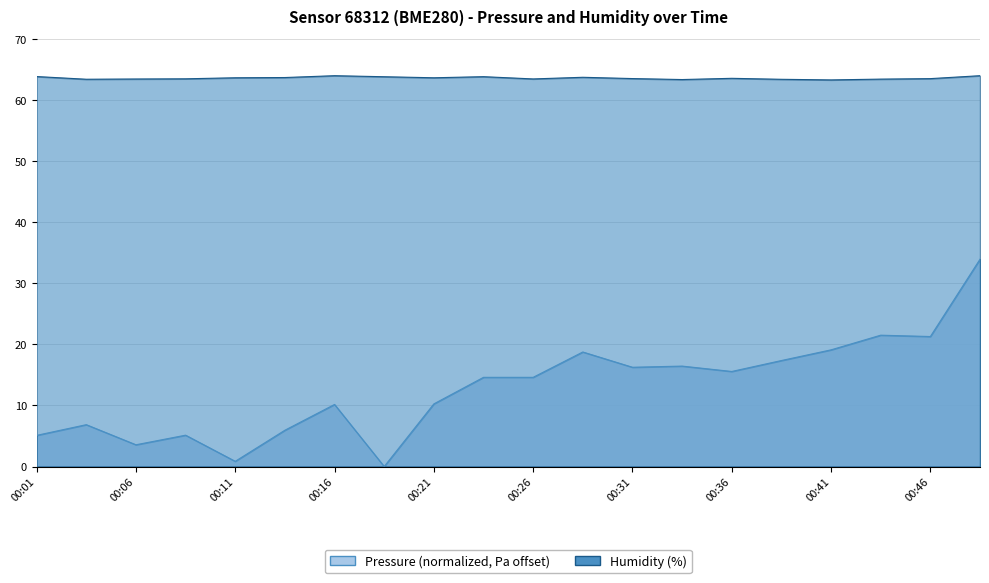

At which label is pressure closest to 16?

00:31